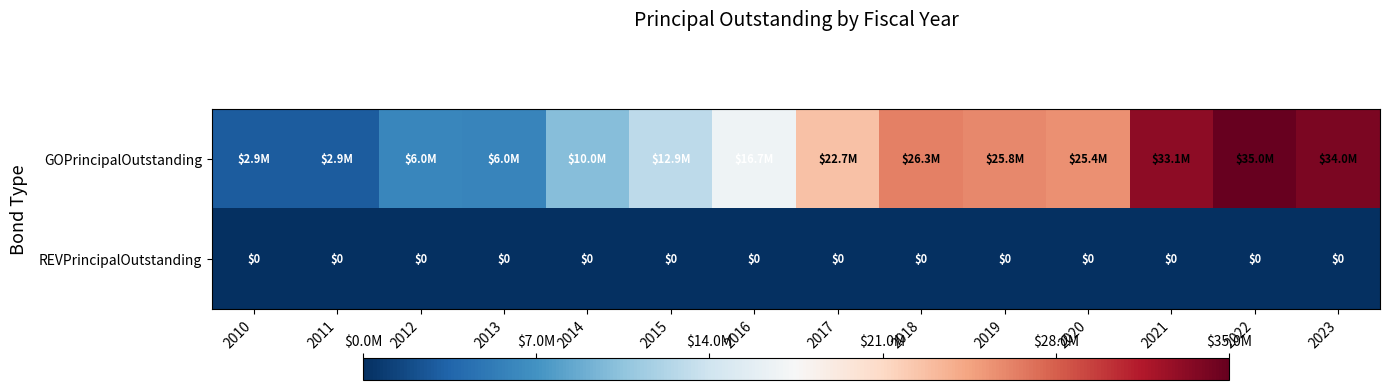

Is it true that REVPrincipalOutstanding equals 0.0 at 2019?

True